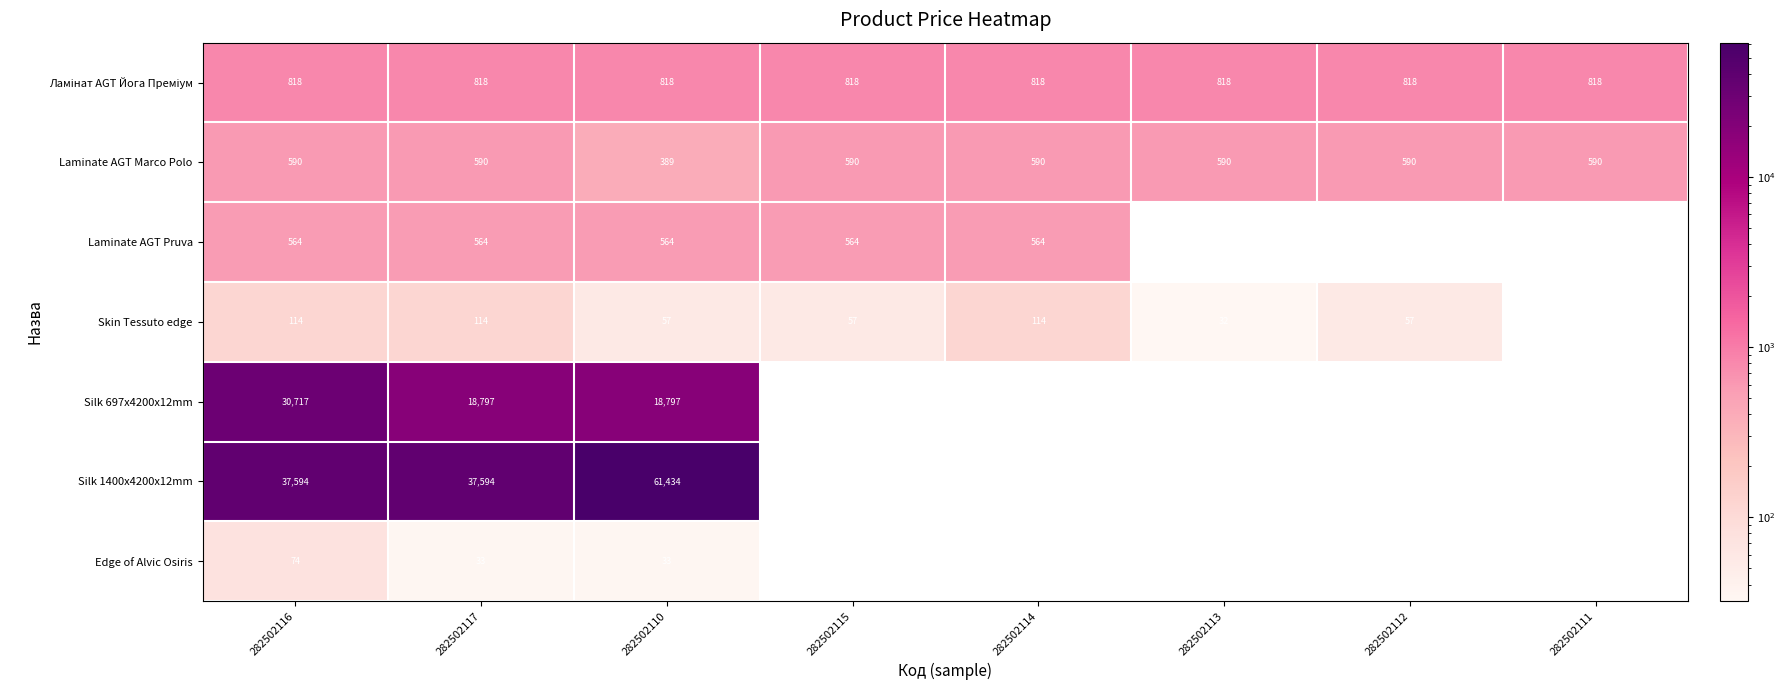

At how many categories does at least one series exceed 28233?

3